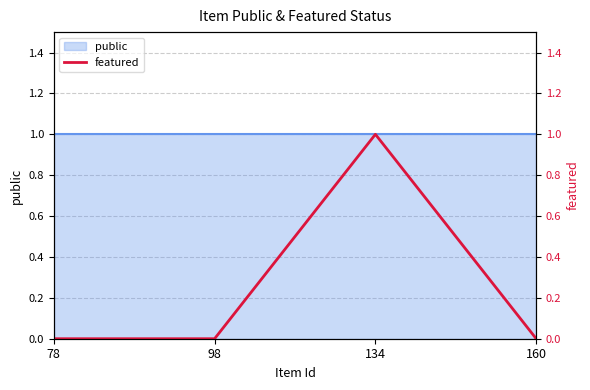

The chart shows a value of 0 at 78. True or false?

False